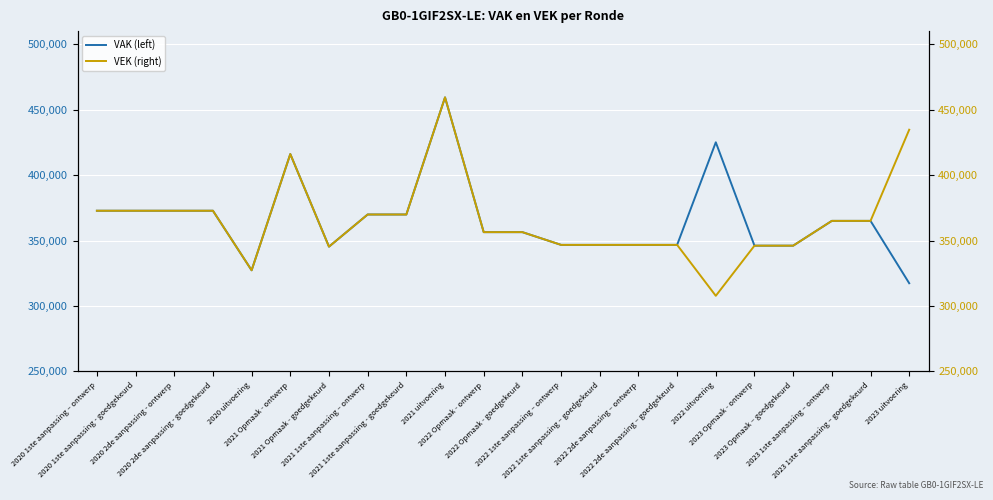

Between 2021 1ste aanpassing – ontwerp and 2023 1ste aanpassing – ontwerp, which series saw the biggest shift?

VAK (left)